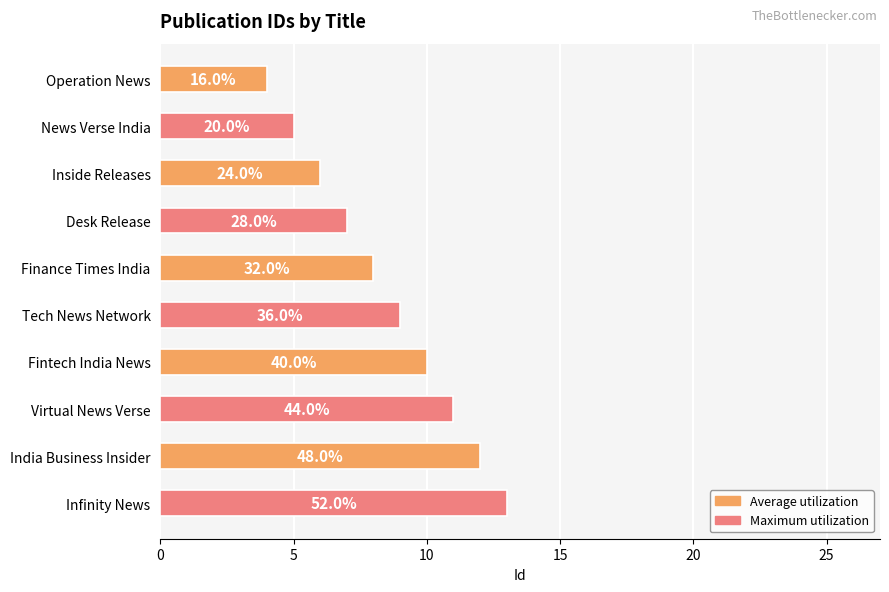

Does the chart contain any negative values?

No